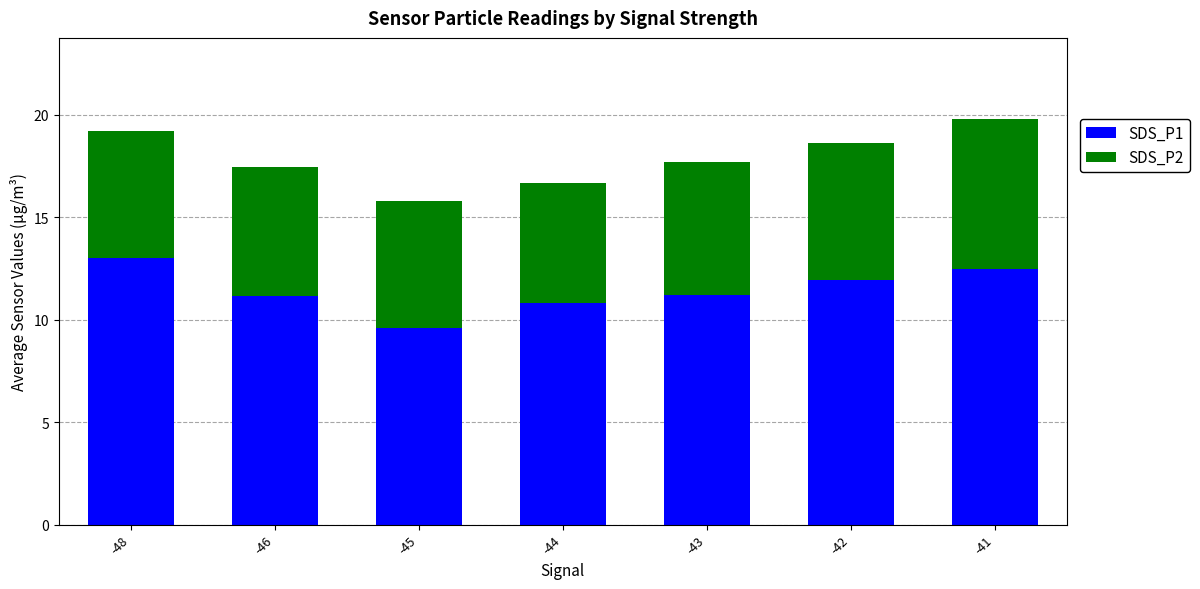

What value does the SDS_P1 series have at -48?

13.0